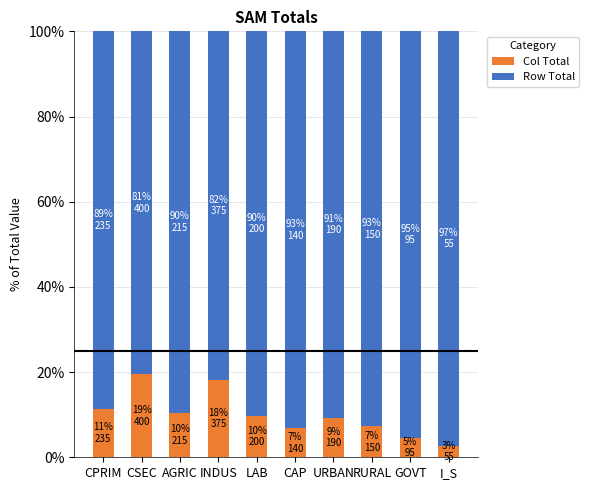

The value of Row Total at RURAL is 0.9. True or false?

True